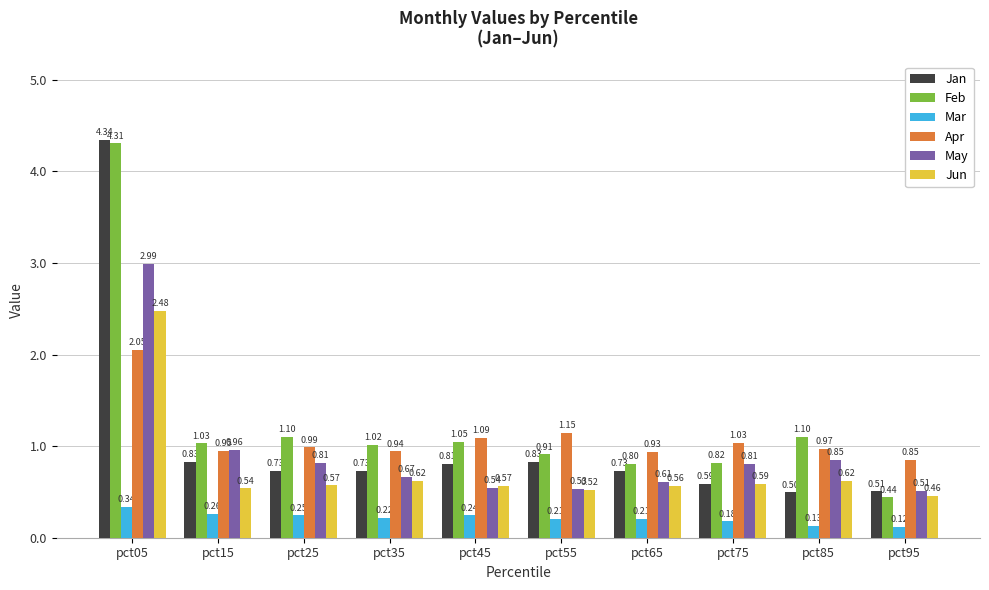

Rank the series by their maximum value, from lowest to highest.

Mar, Apr, Jun, May, Feb, Jan